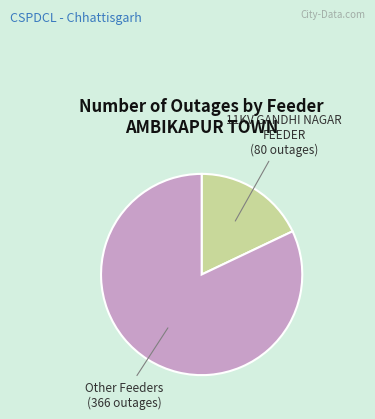

True or false: 11KV GANDHI NAGAR FEEDER accounts for 3% of the total.

False